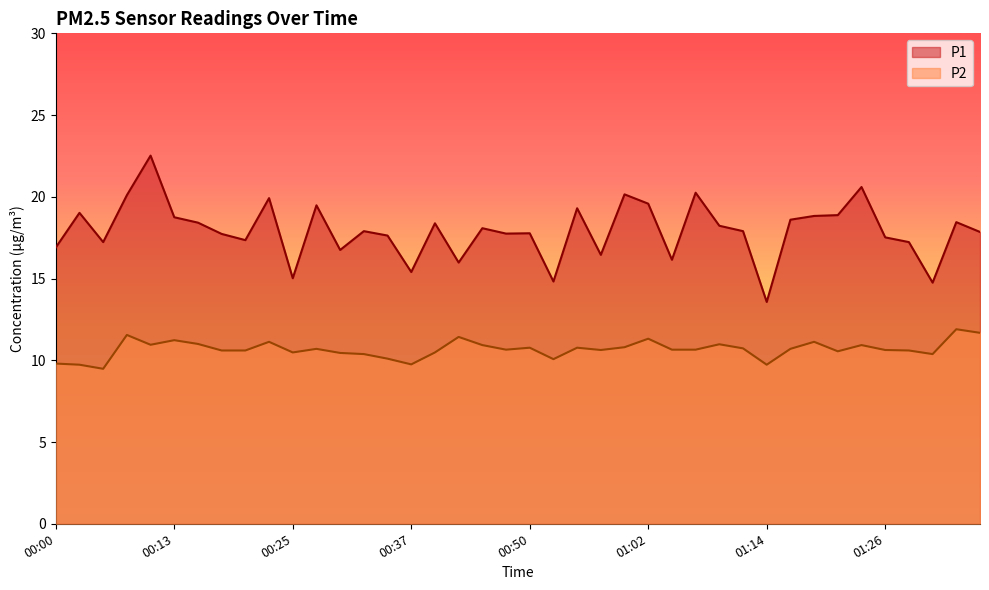

What is the difference between the second highest and second lowest values in the P1 series?

5.9